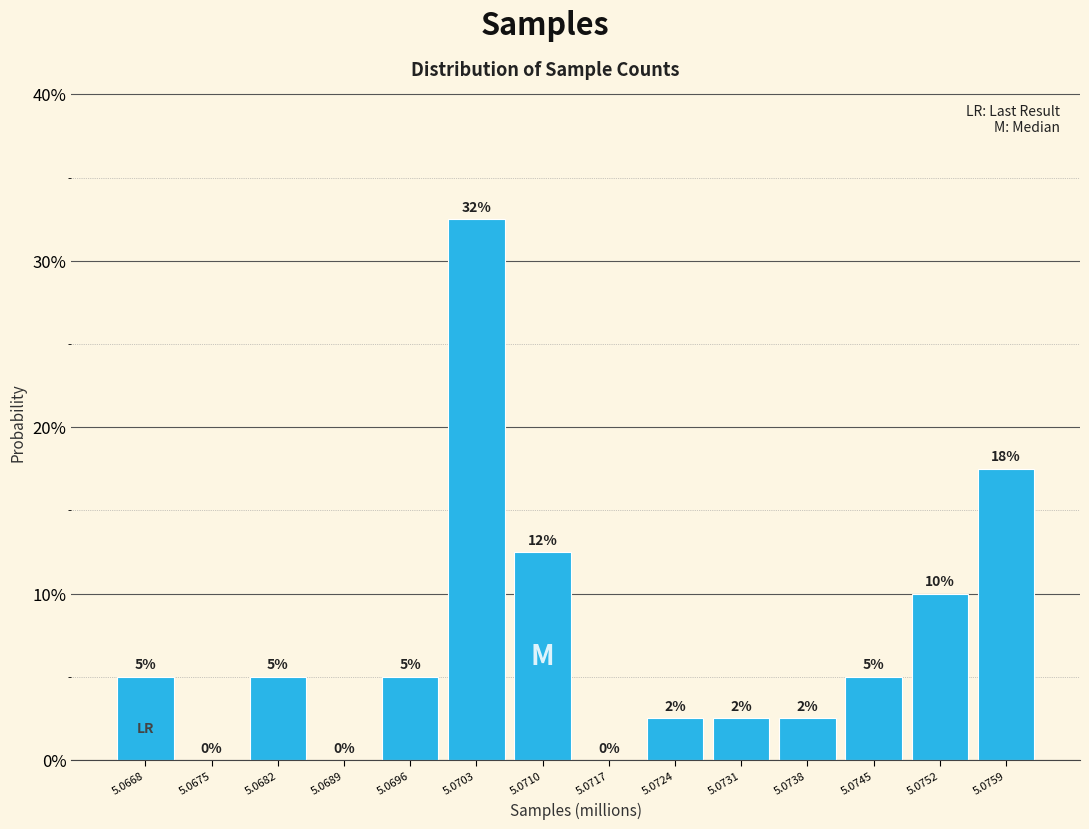

True or false: the data shows 17.1 at 5.0752.

False